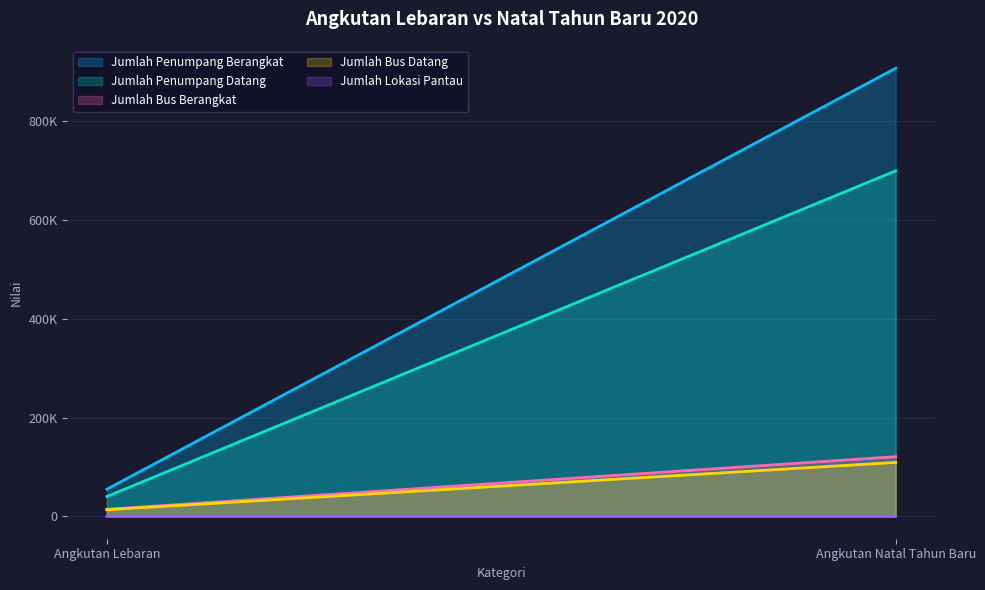

What is the difference between the Jumlah Penumpang Datang values at Angkutan Lebaran and Angkutan Natal Tahun Baru?

659305